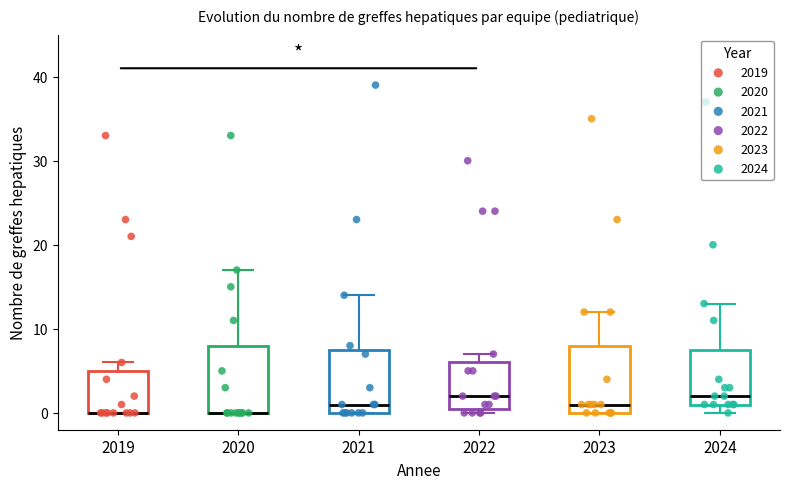

Reading left to right, read every box against the y-axis: the position of its median line, the range the box covers, and the ends of its whiskers. The values are not printed on the chart, so give them approximately, as read against the axis.

2019: median 0 (drawn on the box's lower edge), box 0 to 5, whiskers 0 to 6
2020: median 0 (drawn on the box's lower edge), box 0 to 8, whiskers 0 to 17
2021: median 1, box 0 to 8, whiskers 0 to 14
2022: median 2, box 1 to 6, whiskers 0 to 7
2023: median 1, box 0 to 8, whiskers 0 to 12
2024: median 2, box 1 to 8, whiskers 0 to 13